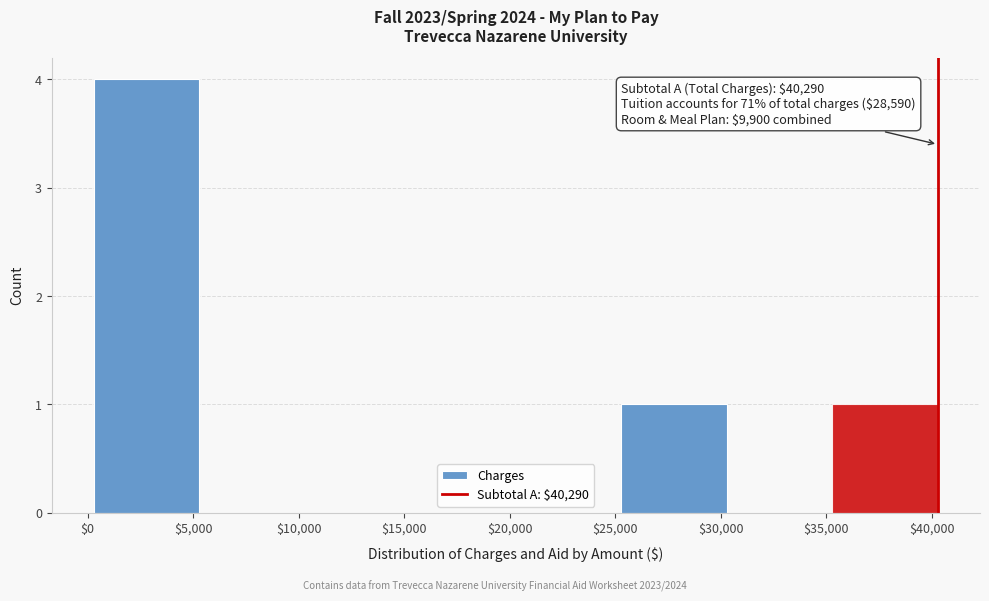

Over which range of the x-axis is the bar tallest?

500 to 5500